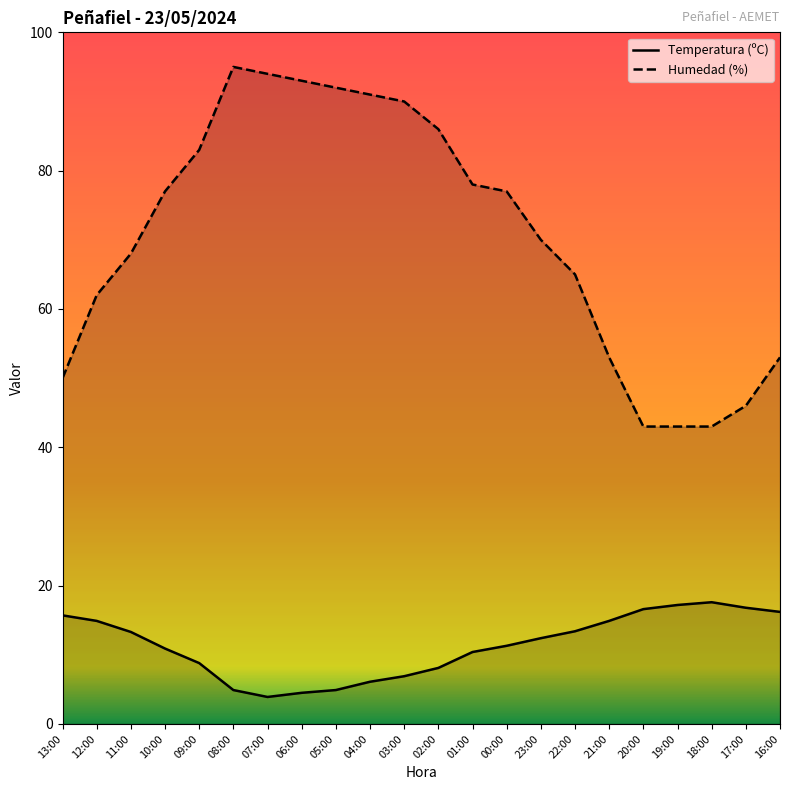

True or false: Humedad (%) and Temperatura (ºC) cross at least once.

False